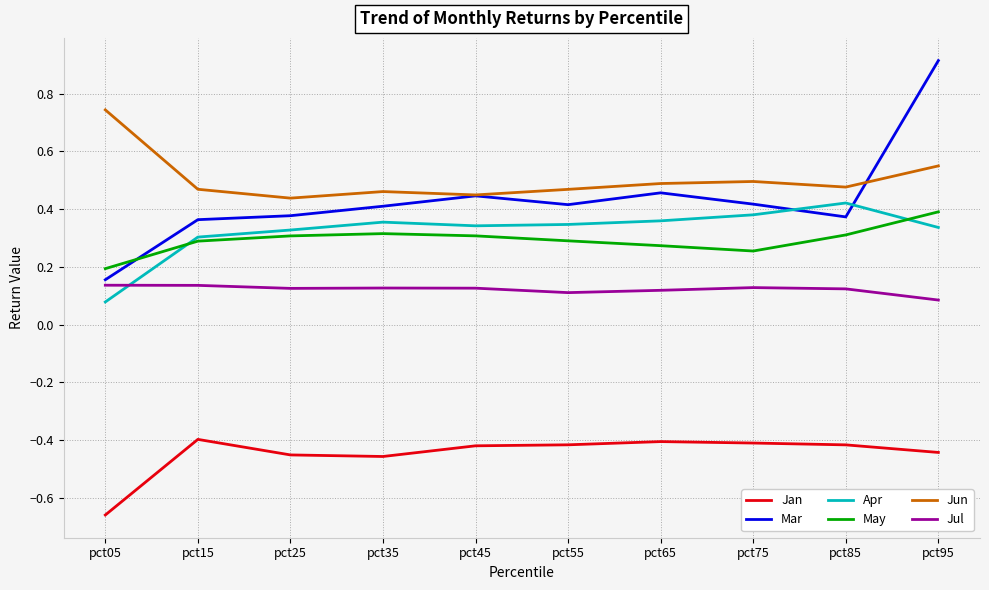

At which label is May closest to 0?

pct05